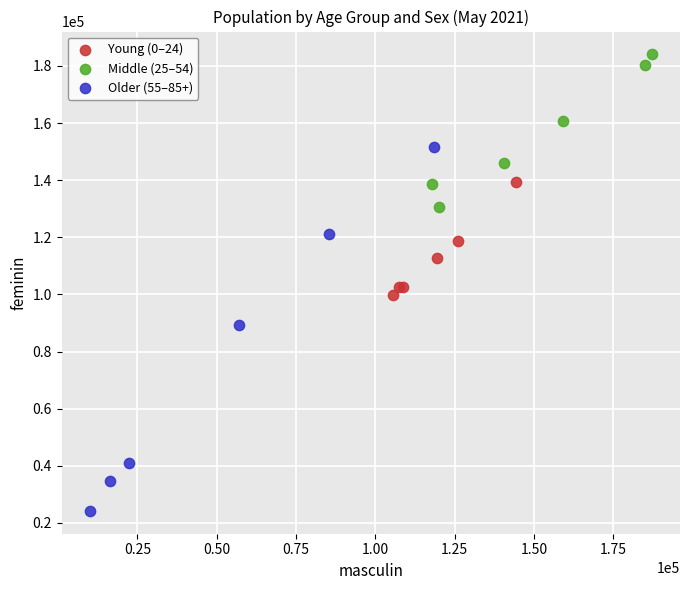

Which series contains the lowest Y value?

Older (55–85+)